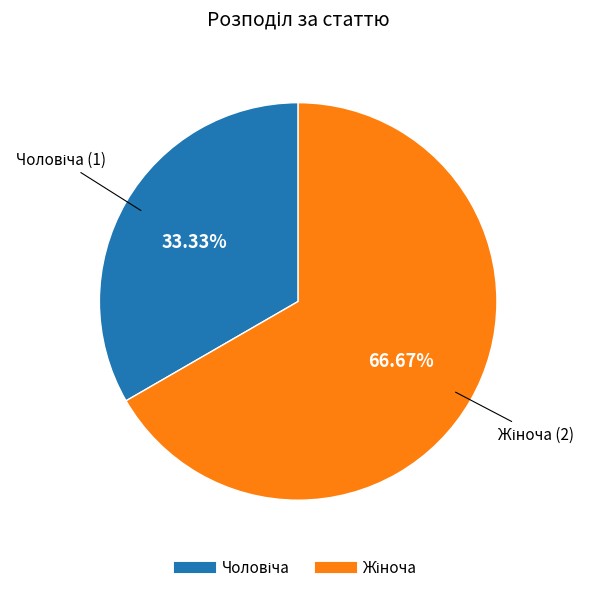

Is there a majority slice in this chart?

Yes